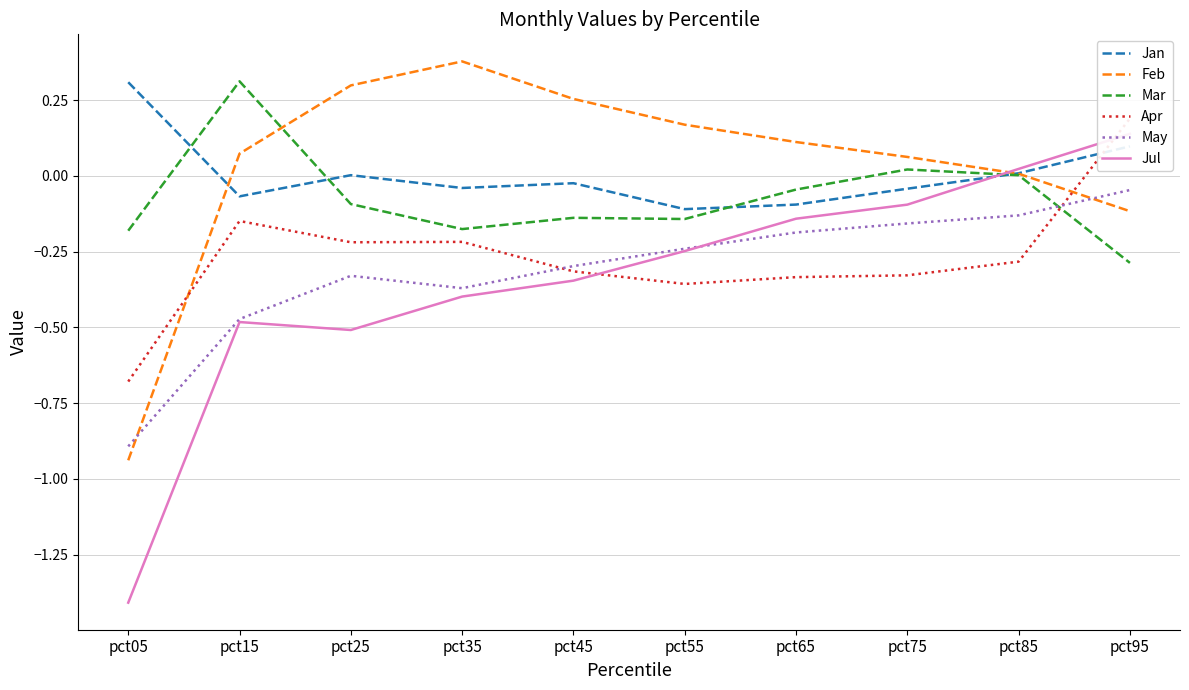

How many times do Jul and Jan cross each other?

1